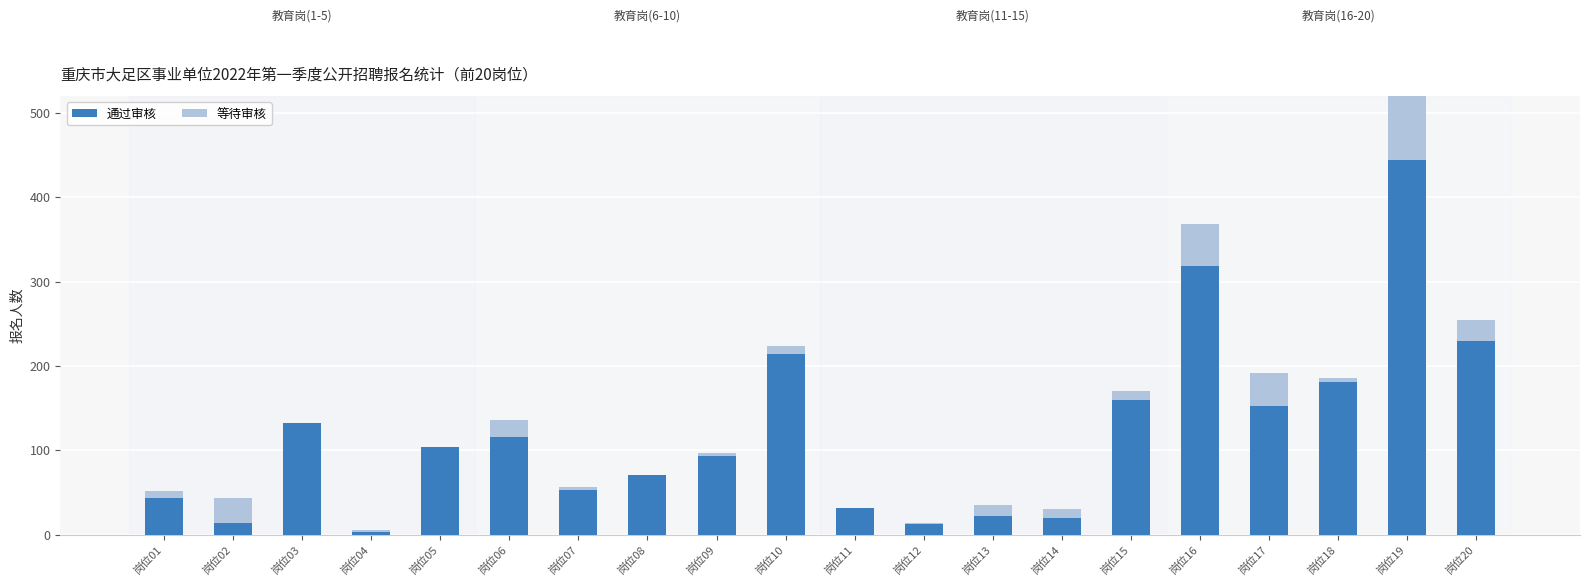

How many bars are there in each group?

2